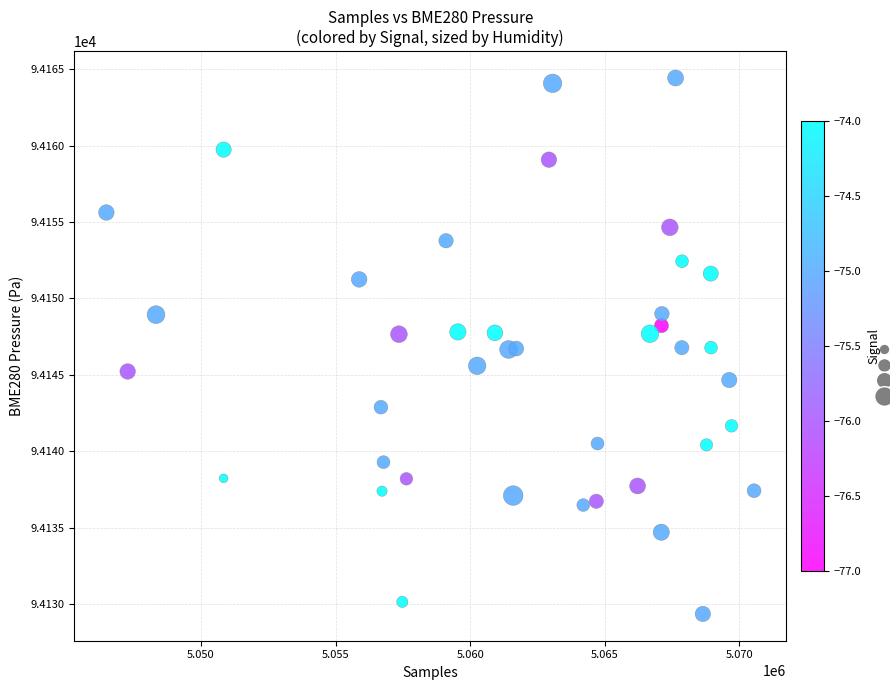

What is the range of Y values (max minus min)?

35.1